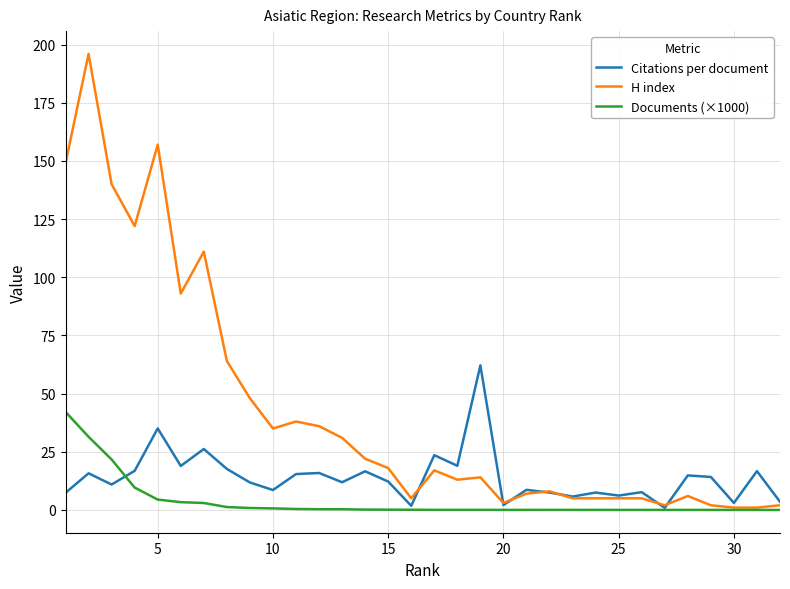

What is the sum of all H index values?

1361.0